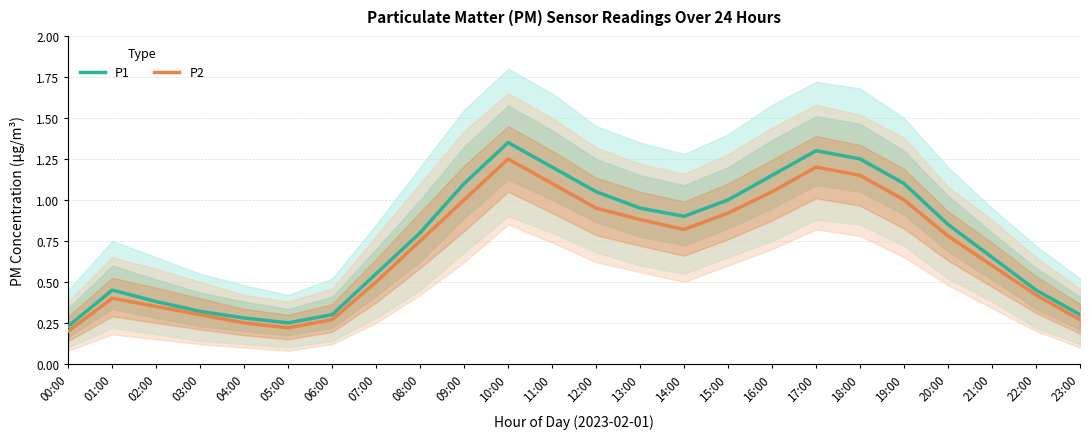

Which label corresponds to the smallest value in the chart?

00:00